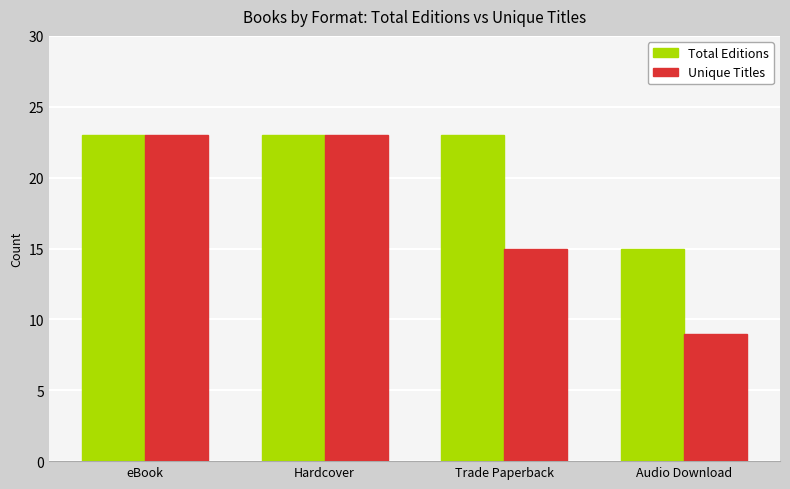

What is the total value across all series at Trade Paperback?

38